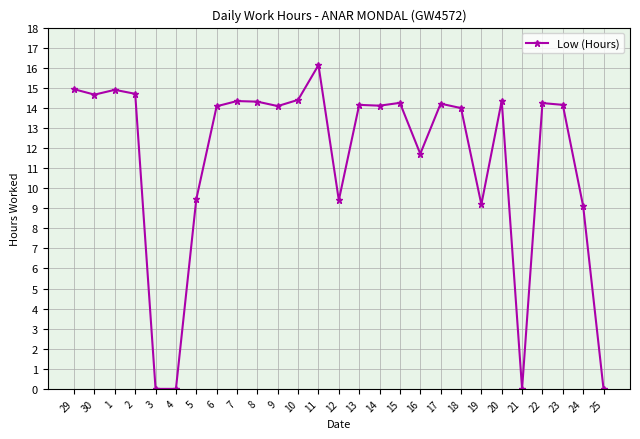

Approximately how many times larger is the value at 24 compared to 14?

0.6